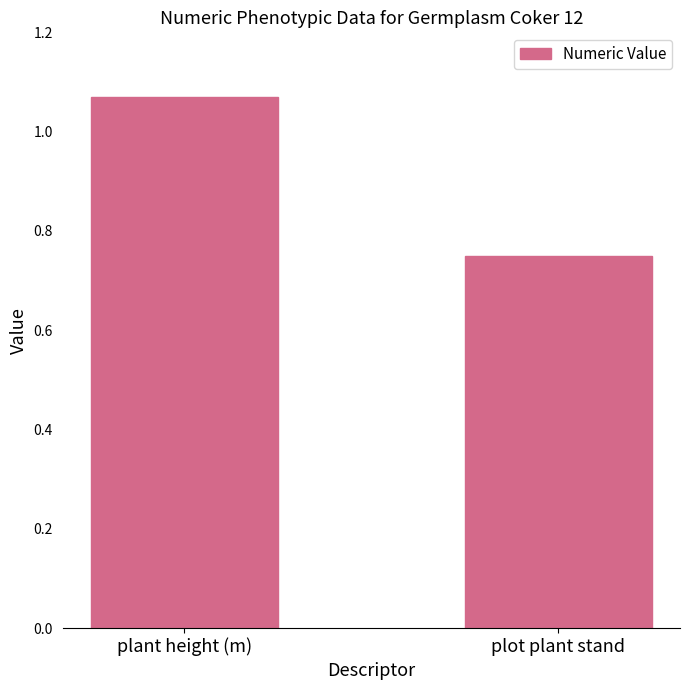

Which category has the highest value across all series?

plant height (m)